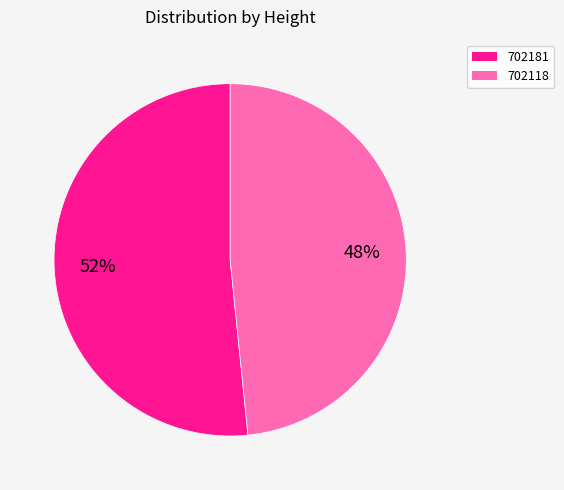

What percentage is the 702118 slice, to the nearest percent?

48%